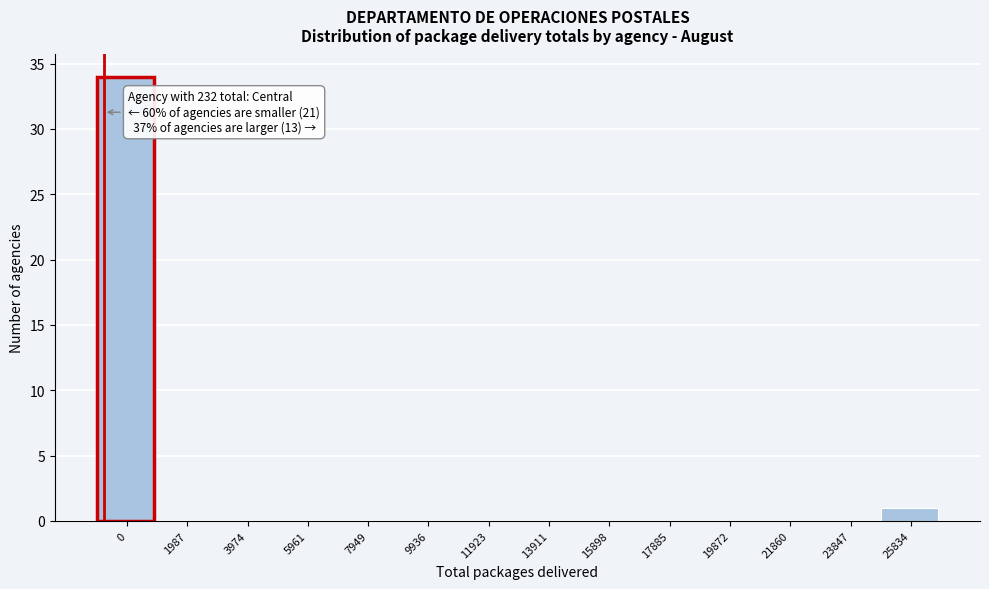

Reading right to left, transcribe all the data shown in this chart.

25834=1	23847=0	21860=0	19872=0	17885=0	15898=0	13911=0	11923=0	9936=0	7949=0	5961=0	3974=0	1987=0	0=34